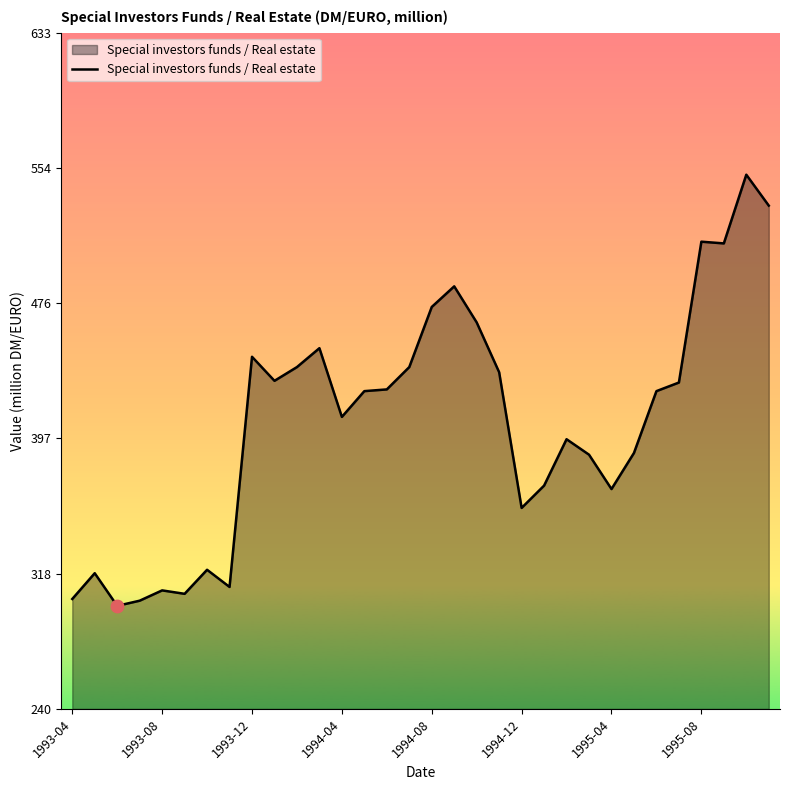

What is the minimum value shown in the chart?

300